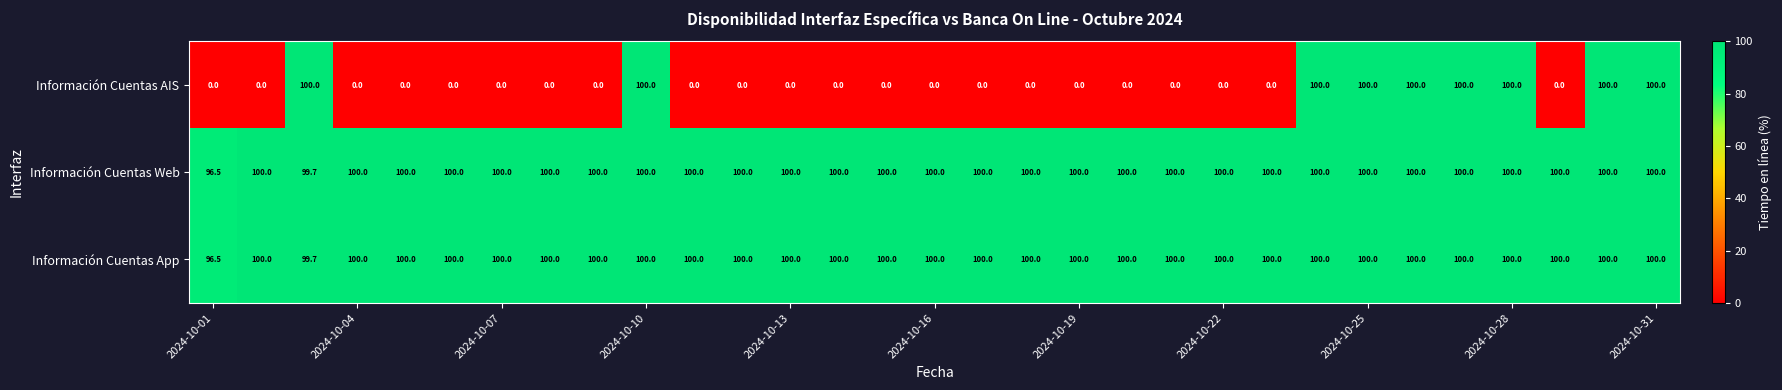

Which series has the largest range (max minus min)?

Información Cuentas AIS